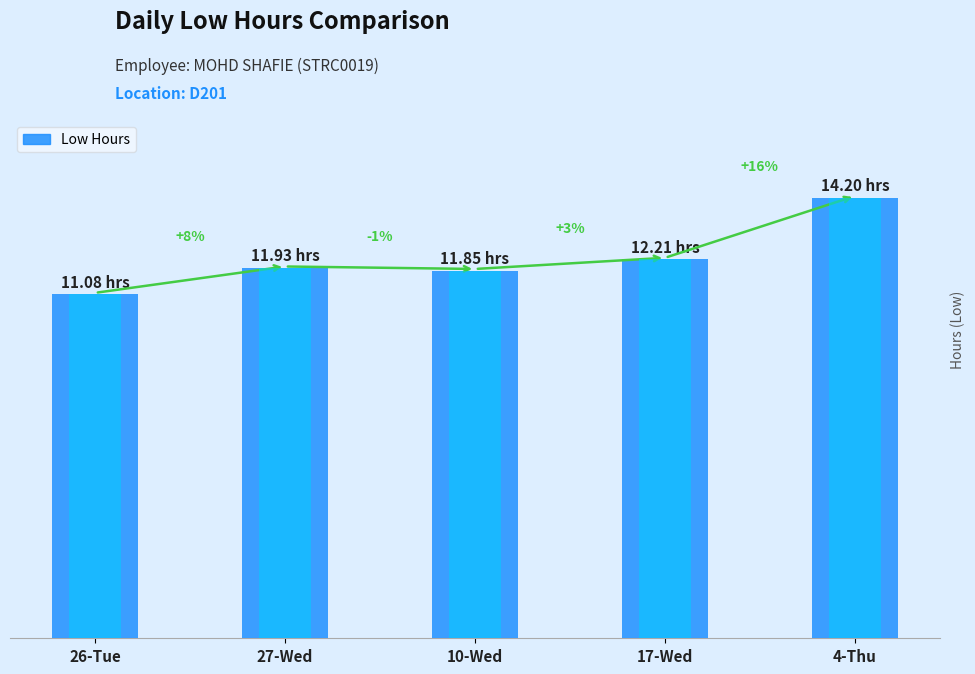

What is the sum of all values?

61.3